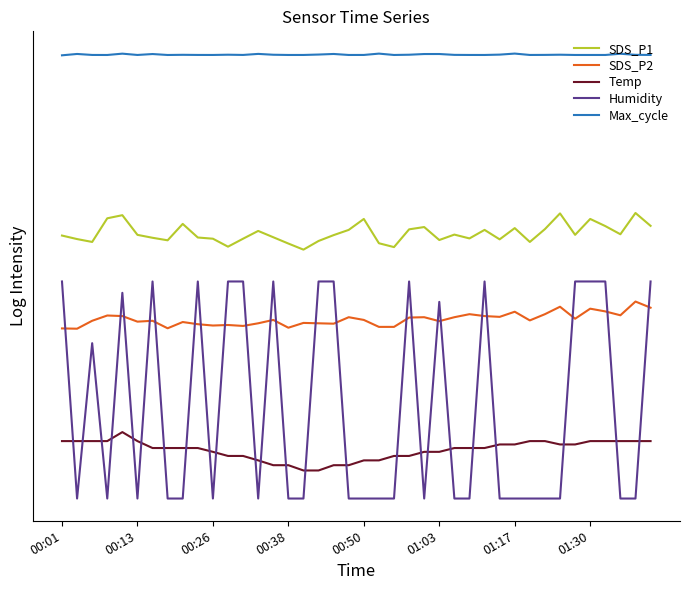

True or false: Humidity and SDS_P1 intersect in this chart.

False